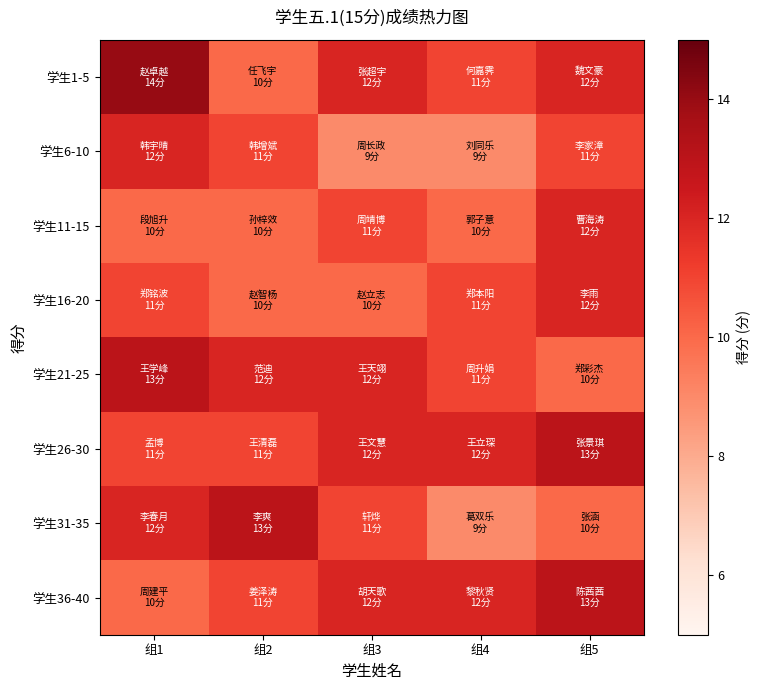

What is the greatest value displayed?

14